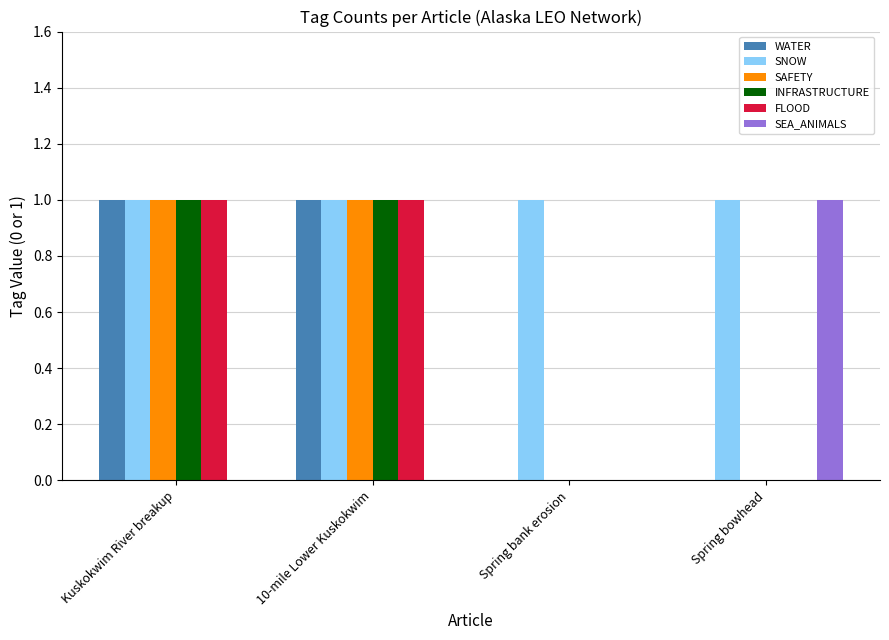

Which series changed the most between Spring bank erosion and Spring bowhead?

SEA_ANIMALS